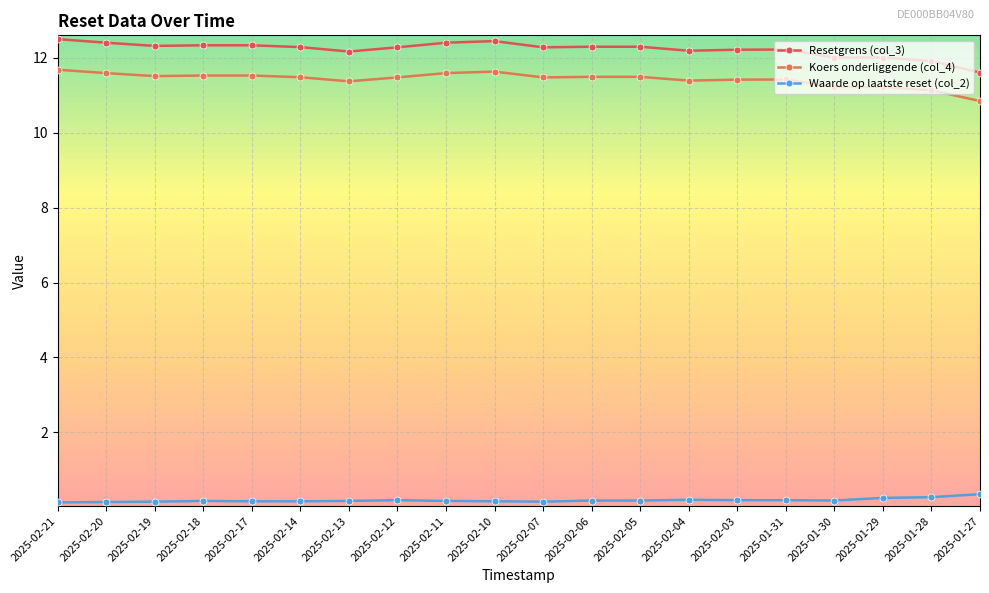

How many data points does each series have?

20